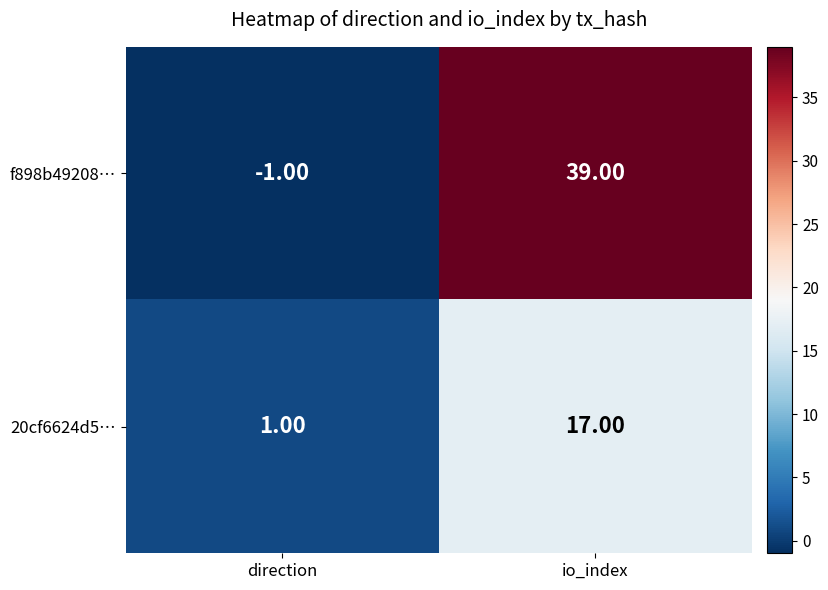

Which category has the lowest value across all series?

direction